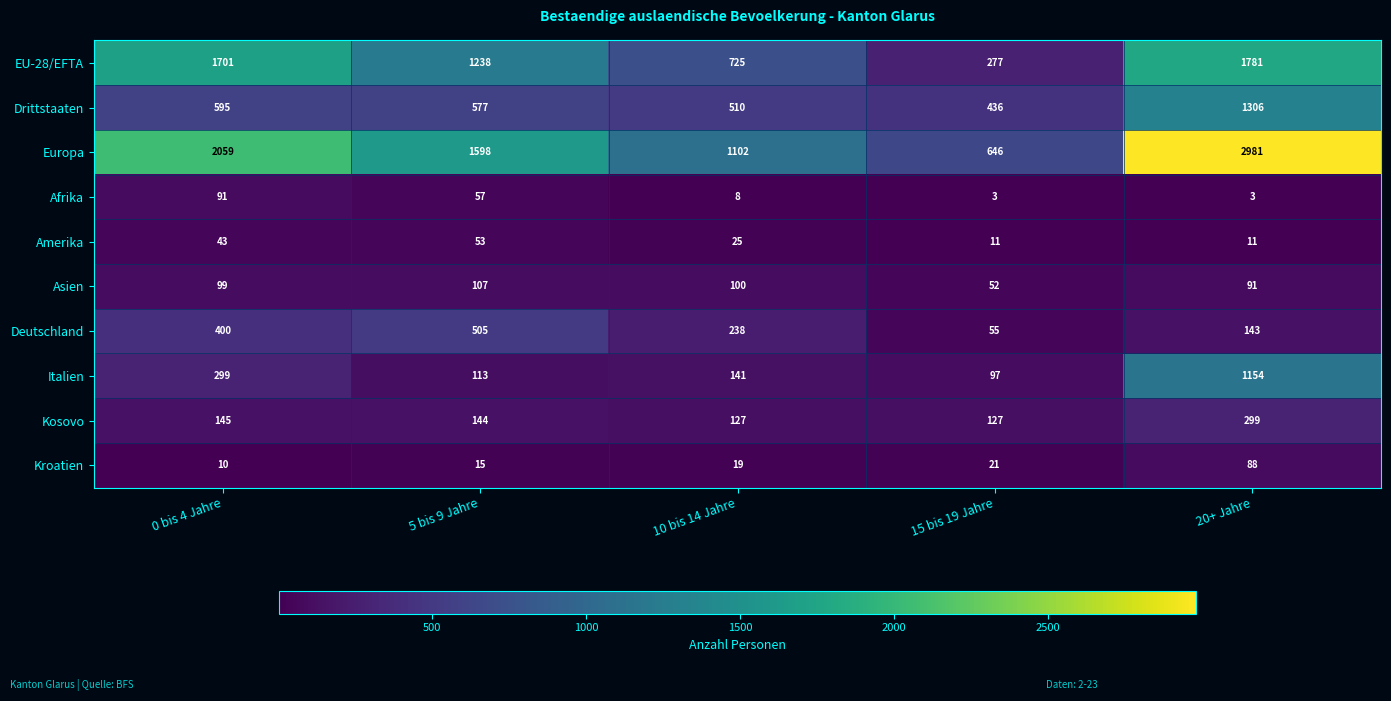

How many data points does each series have?

5